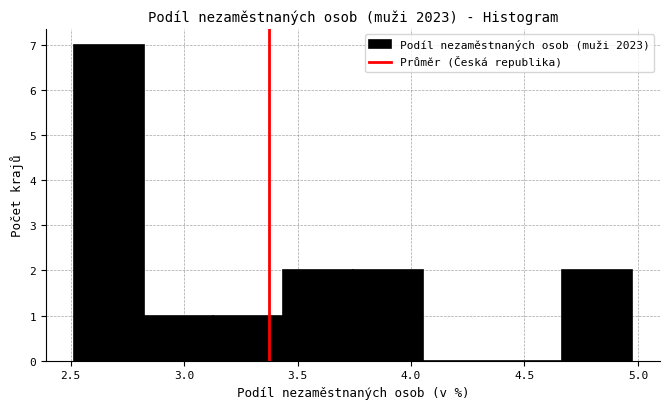

Reading left to right, list every bar in this chart as the range it spans on the x-axis followed by its height. Neither the bar edges nor the heights are printed on the chart, so give them approximately, as read against the axes.

2.50 to 2.80: 7
2.80 to 3.15: 1
3.15 to 3.45: 1
3.45 to 3.75: 2
3.75 to 4.05: 2
4.05 to 4.35: 0
4.35 to 4.65: 0
4.65 to 4.95: 2